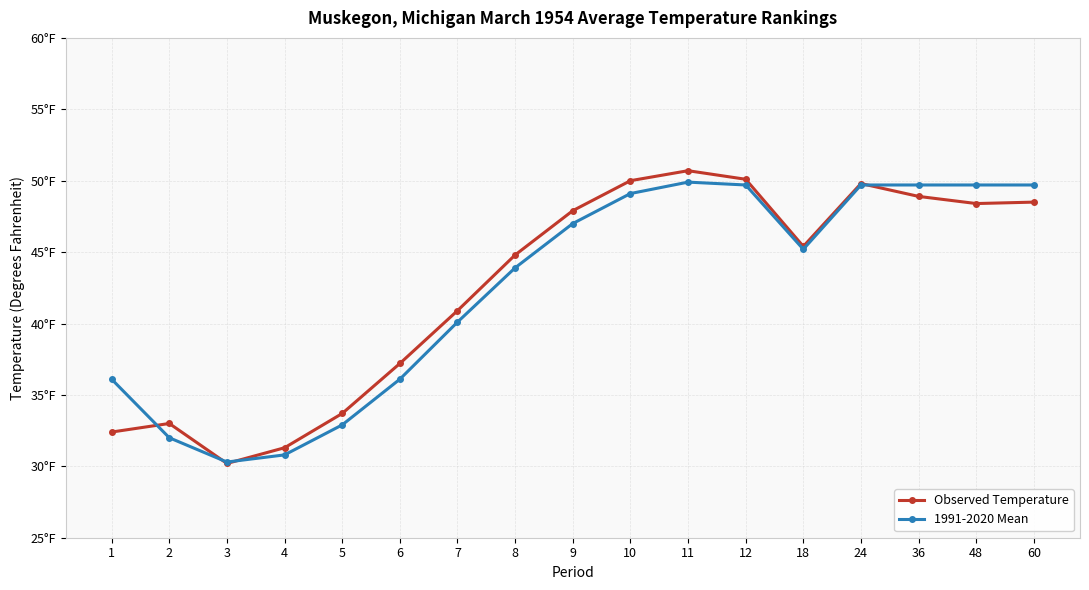

Which series has the largest total across all categories?

Observed Temperature